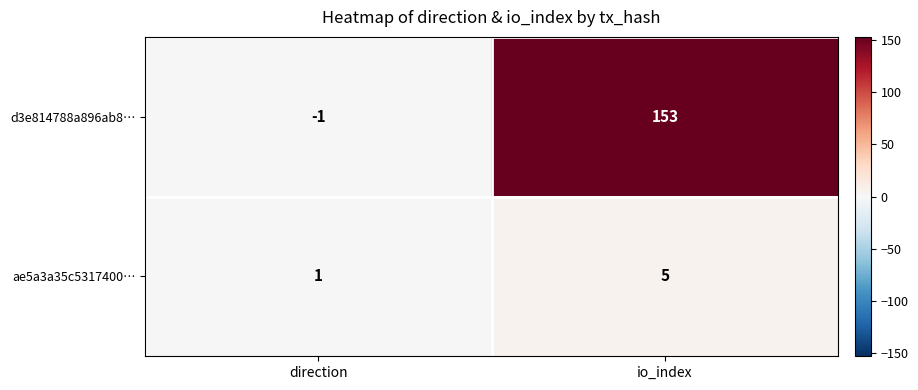

What is the sum of all ae5a3a35c5317400… values?

6